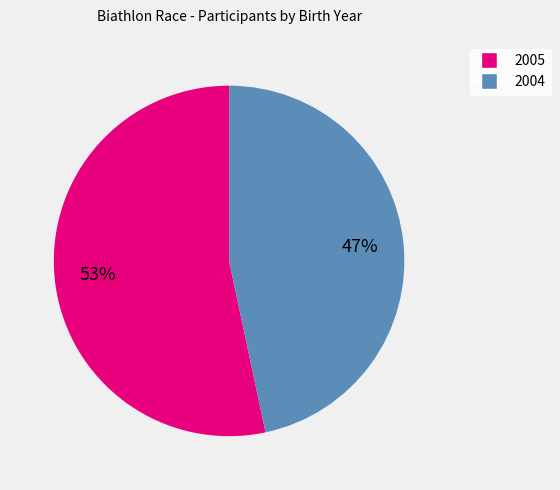

Which category accounts for the majority?

2005